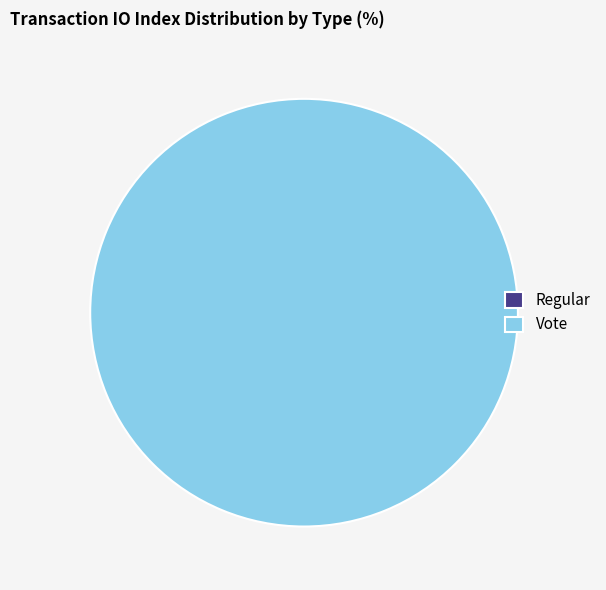

Does Vote represent more than half of the total?

Yes